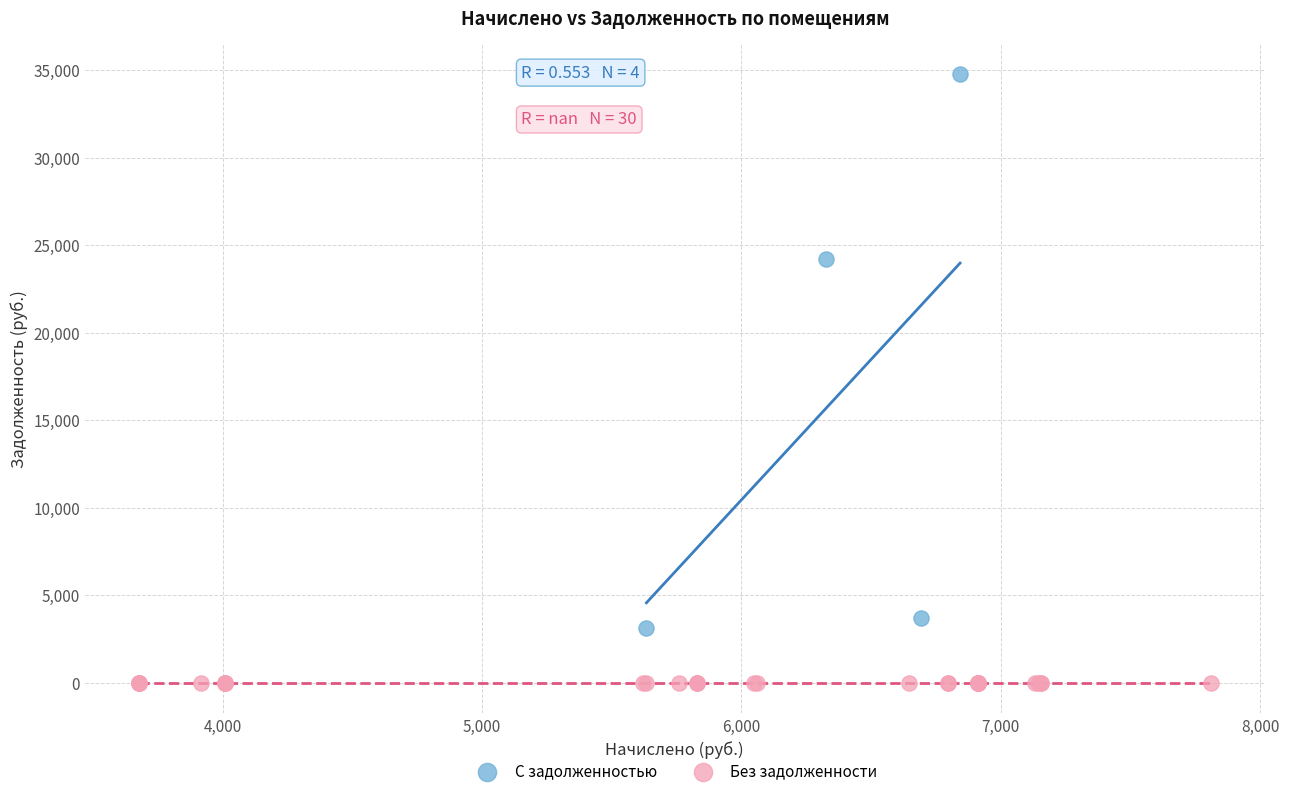

Which series reaches the maximum Y coordinate?

С задолженностью